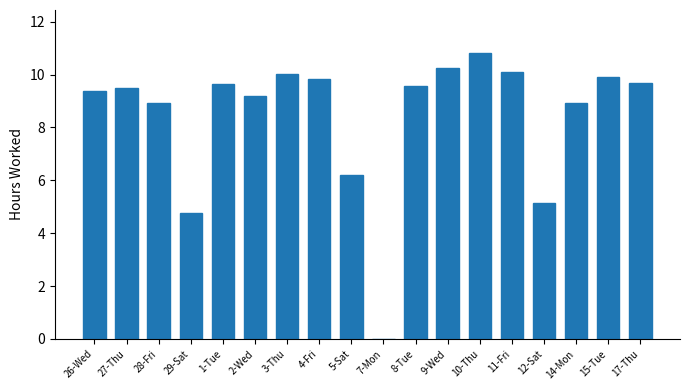

Are the bars horizontal?

No